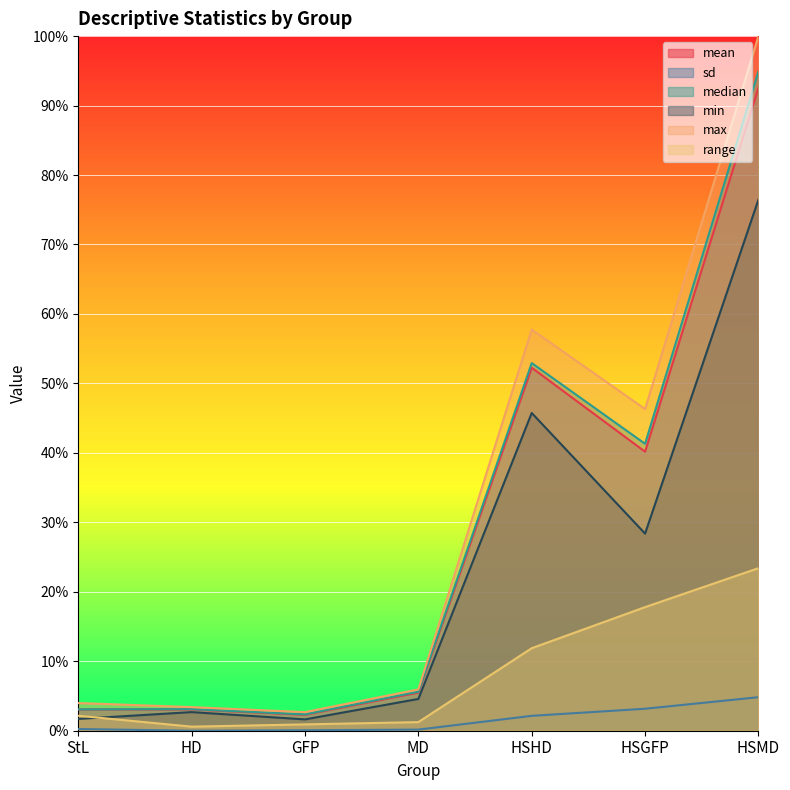

Rank the series at HSMD from highest to lowest value.

max, median, mean, min, range, sd